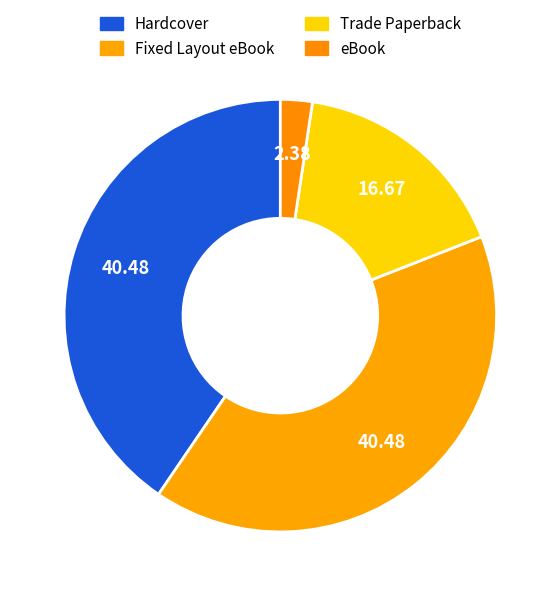

Is there any slice that represents more than half of the pie?

No